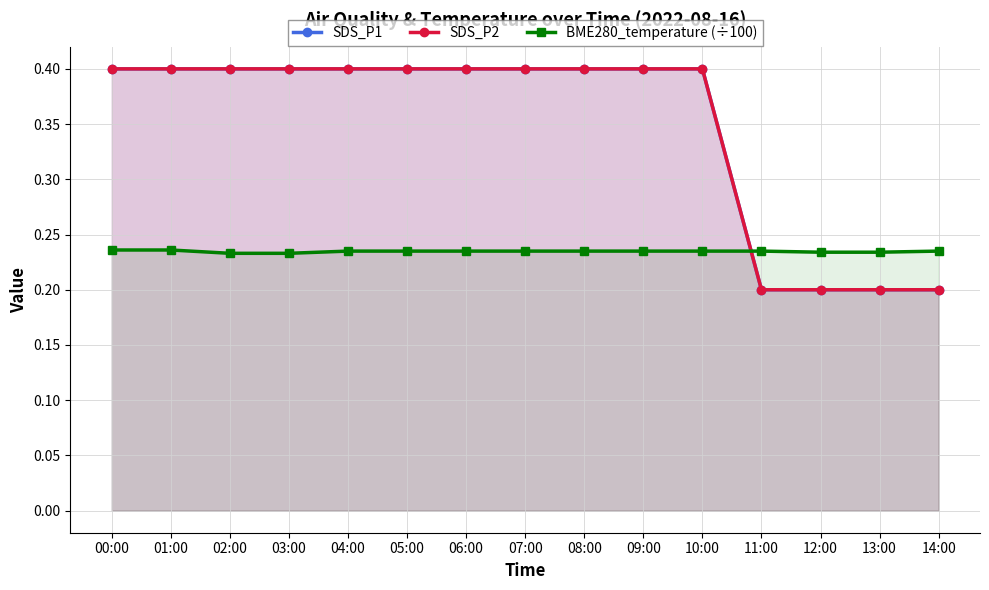

What is the label of the 4th point from the left?

03:00